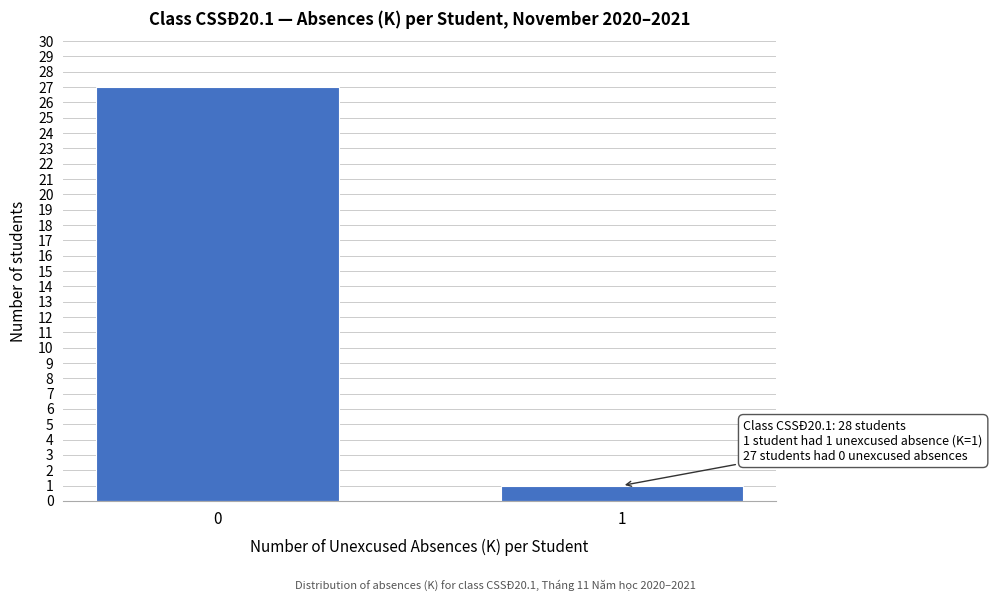

Reading left to right, extract all data points from this chart.

27	1